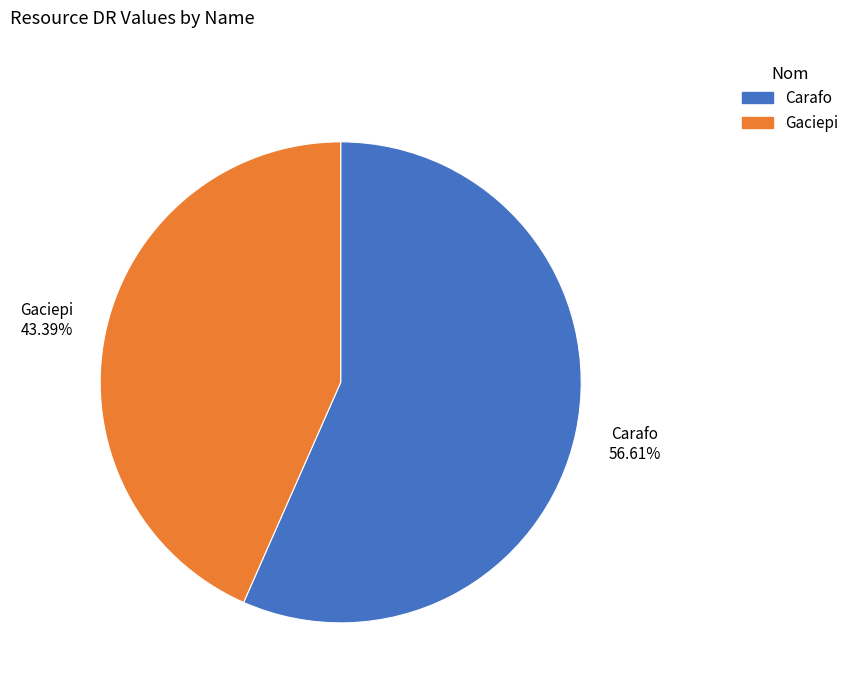

Rank the categories by value from highest to lowest.

Carafo, Gaciepi